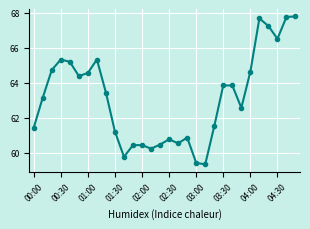

What is the value of the 9th point from the left?

63.4